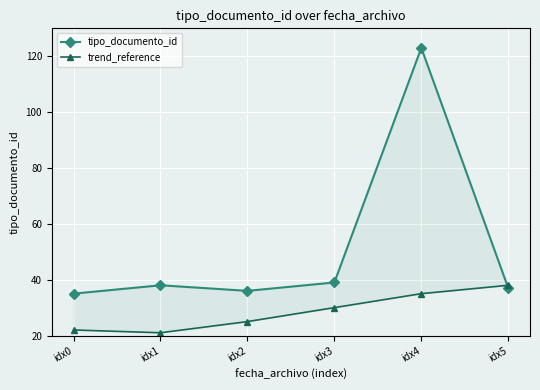

At how many categories does at least one series exceed 80?

1